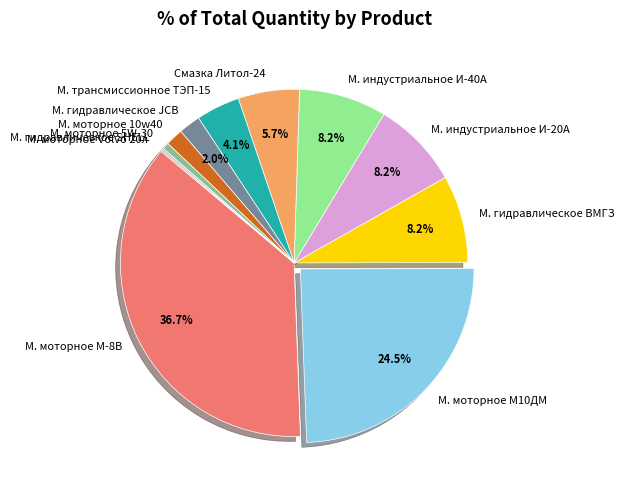

What is the largest slice in the pie chart?

М. моторное М-8В